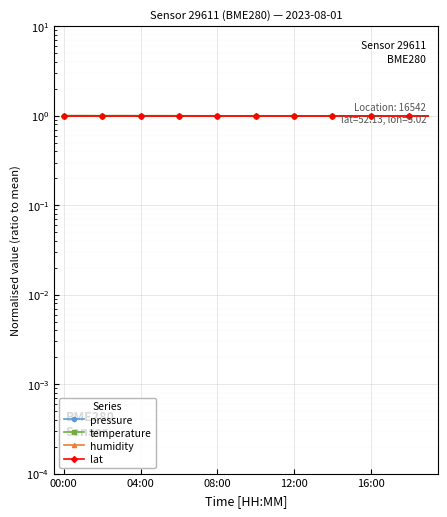

What is the value of the humidity point at the 10th from the left?

1.0